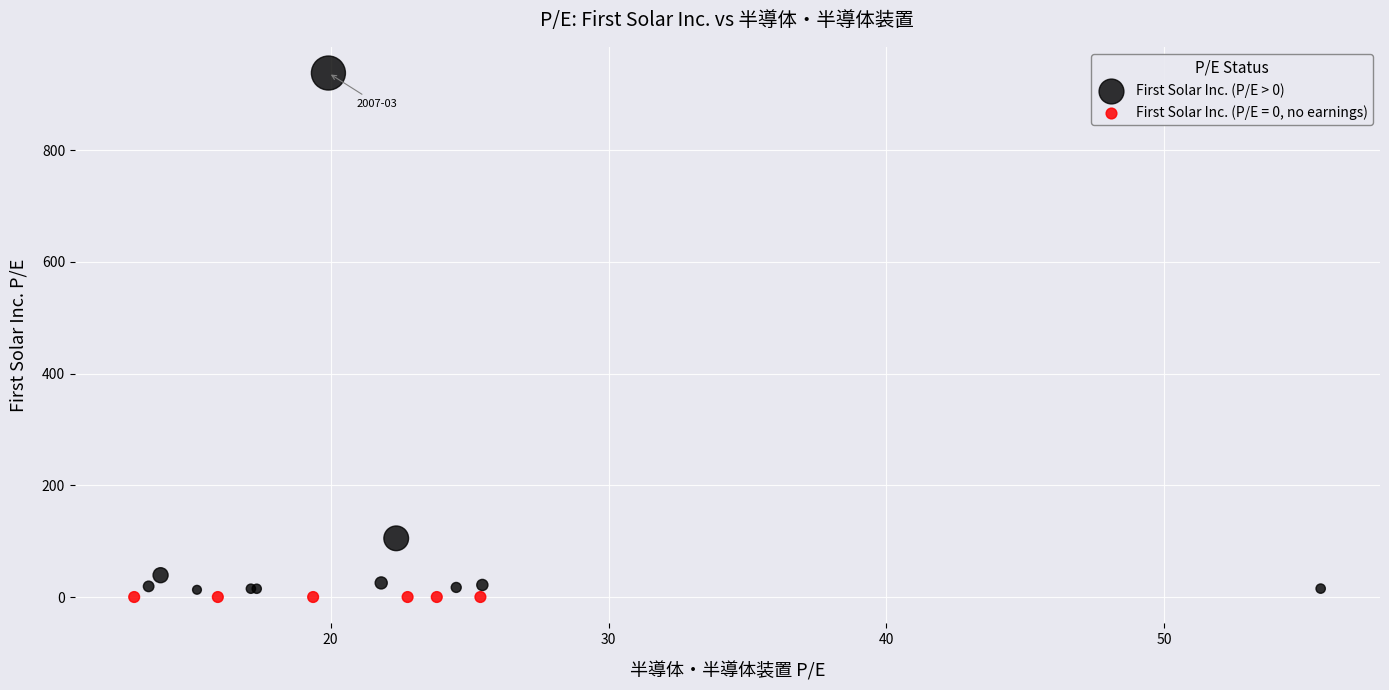

Which series reaches the maximum Y coordinate?

First Solar Inc. (P/E > 0)